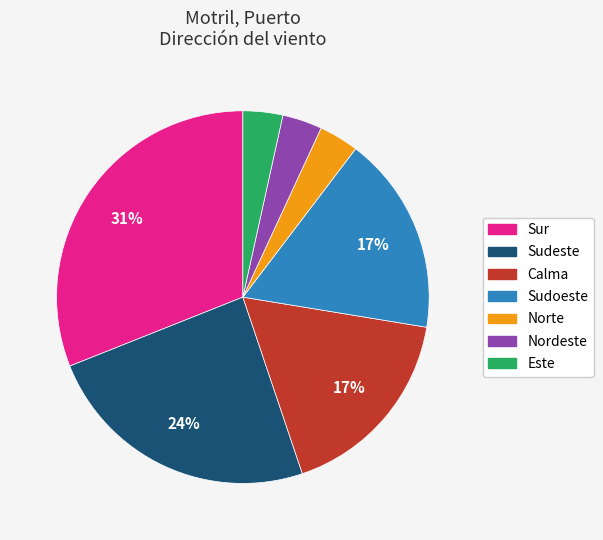

How many slices are in this pie chart?

7